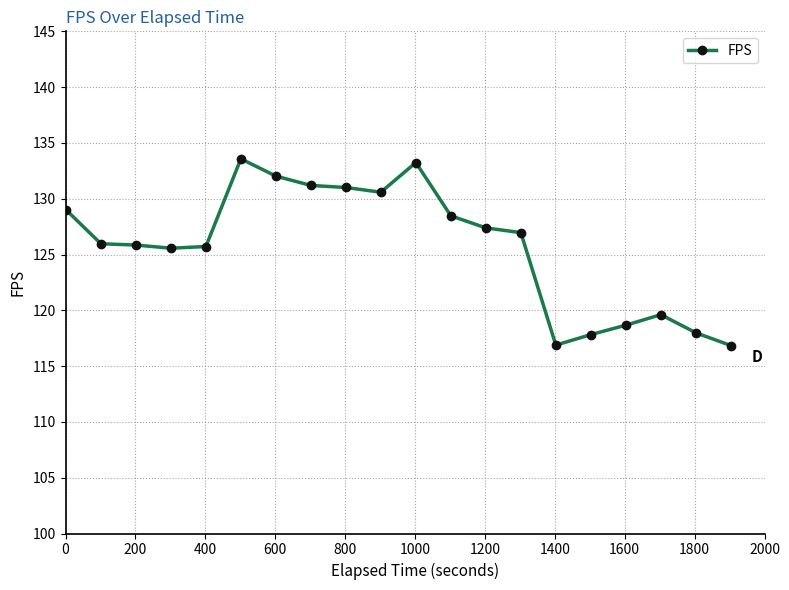

What is the value of the 2nd point from the left?

126.0